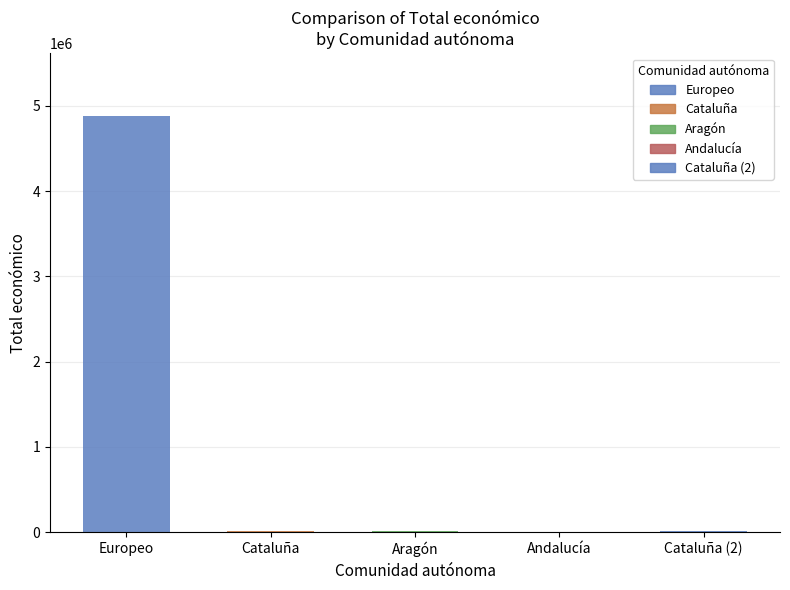

Are the bars grouped side by side (vs. stacked)?

No